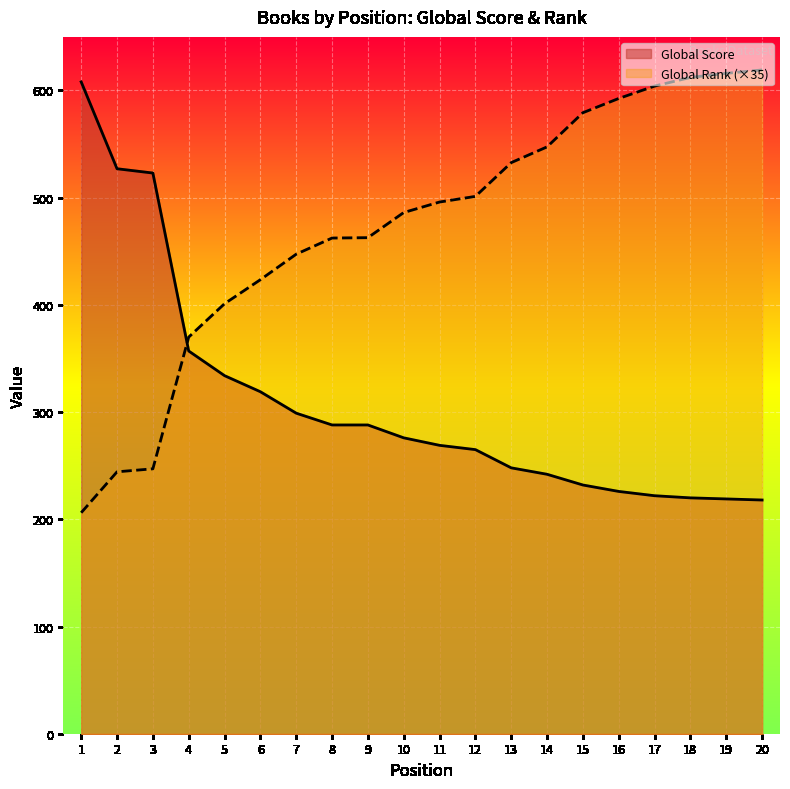

Which series has the largest range (max minus min)?

Global Rank (×35)